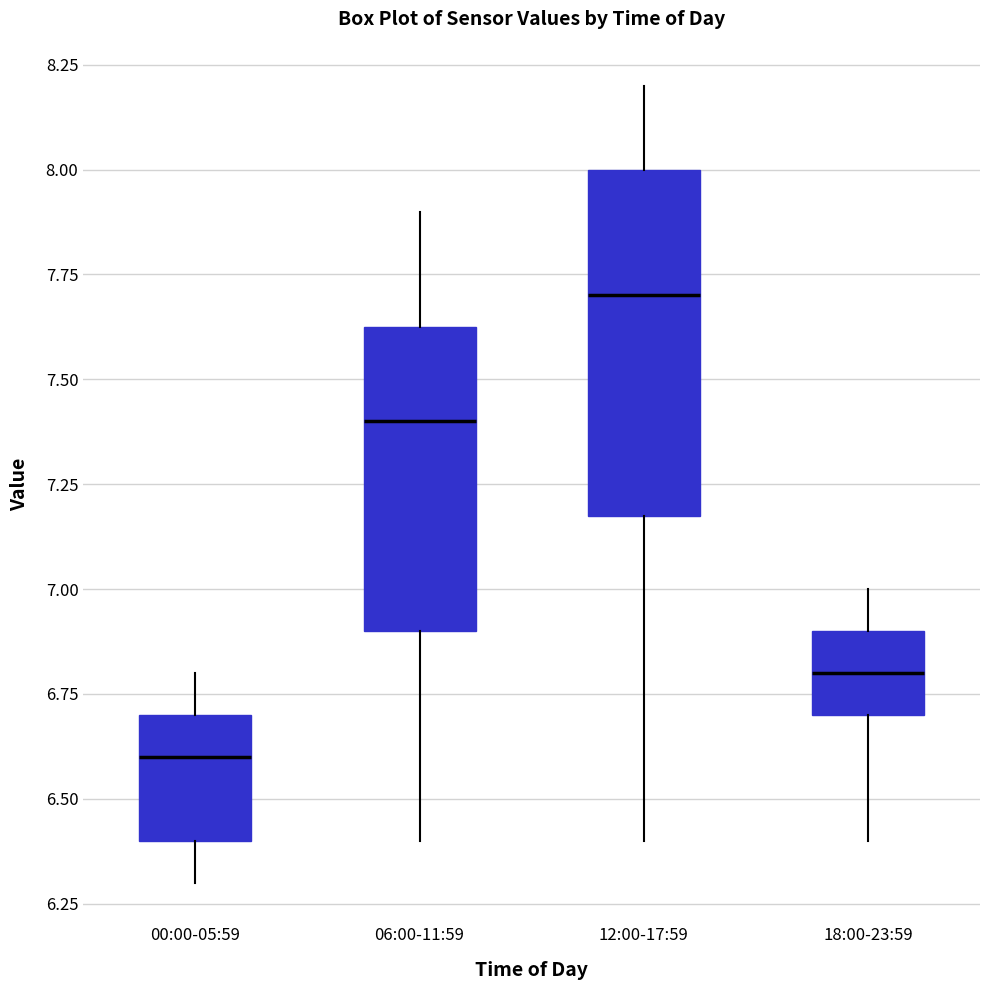

Comparing the boxes themselves (not the whiskers), which one is the tallest?

12:00-17:59